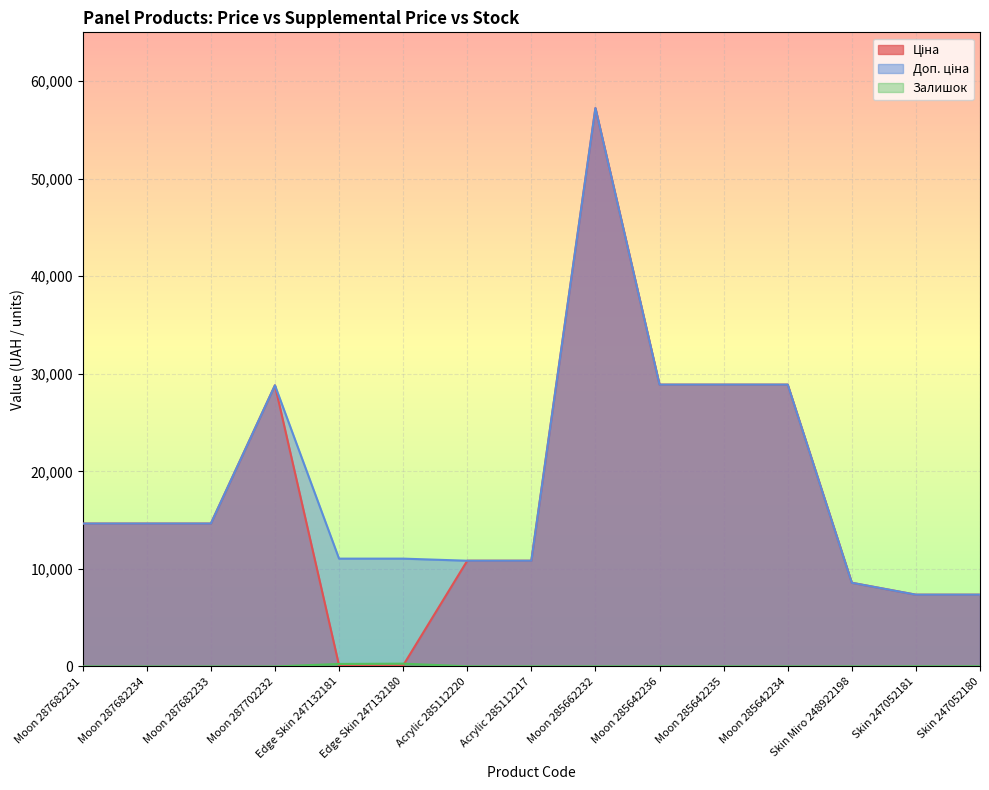

How many lines are shown in the chart?

3